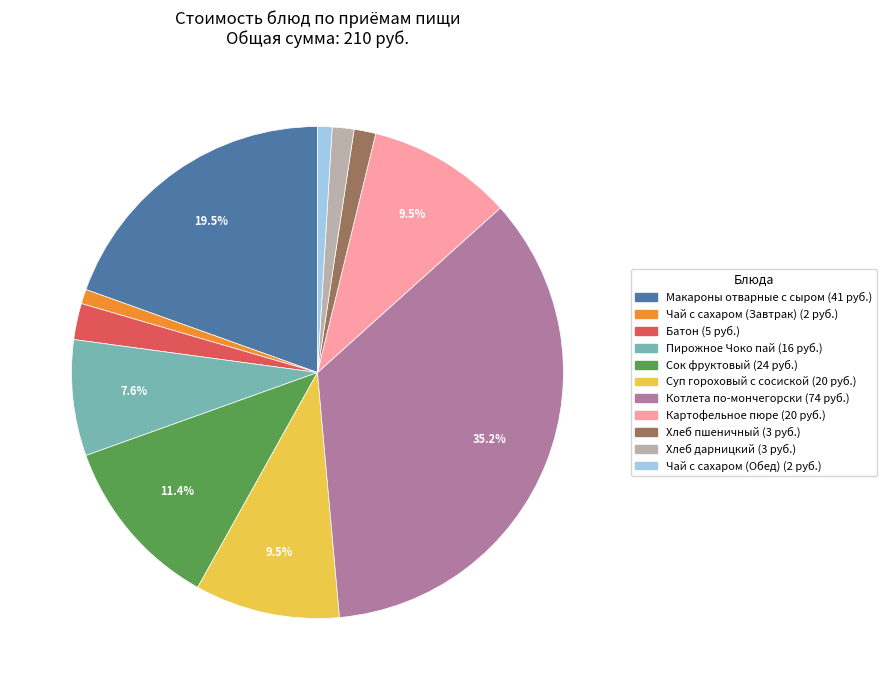

How many segments does this pie chart have?

11